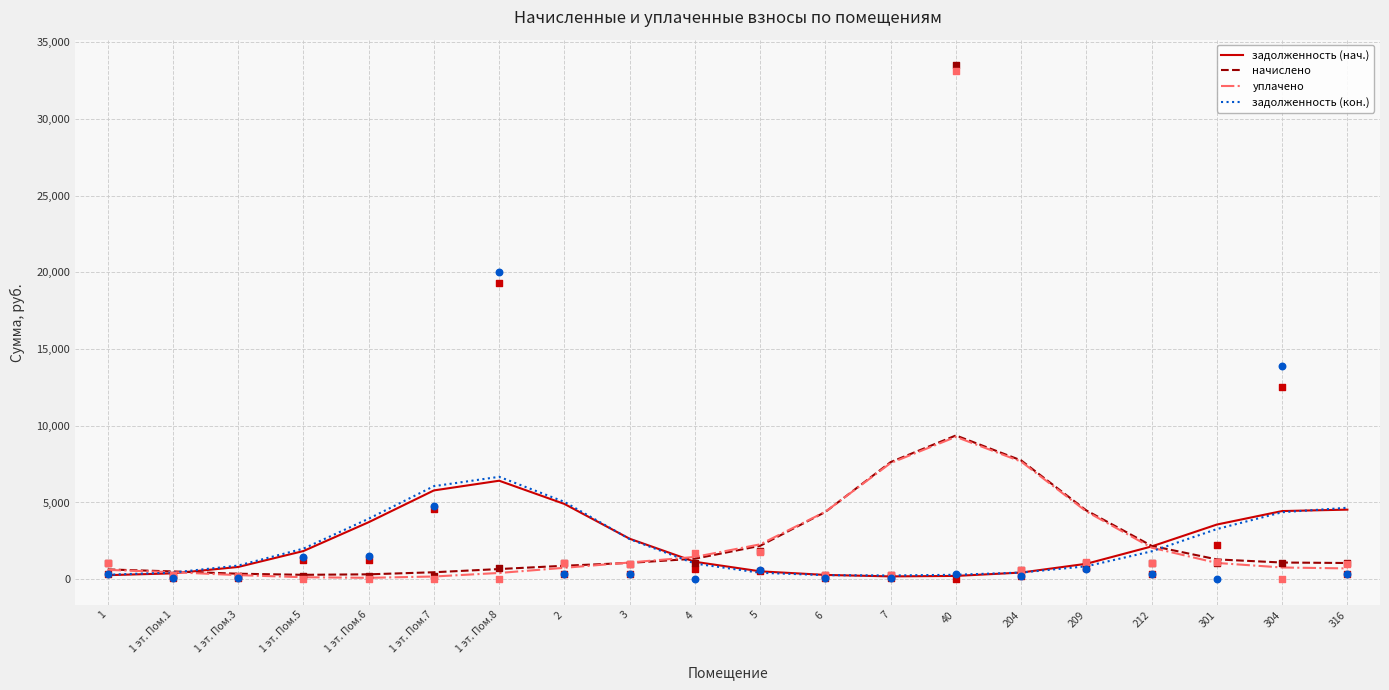

At how many categories does at least one series exceed 6427?

4